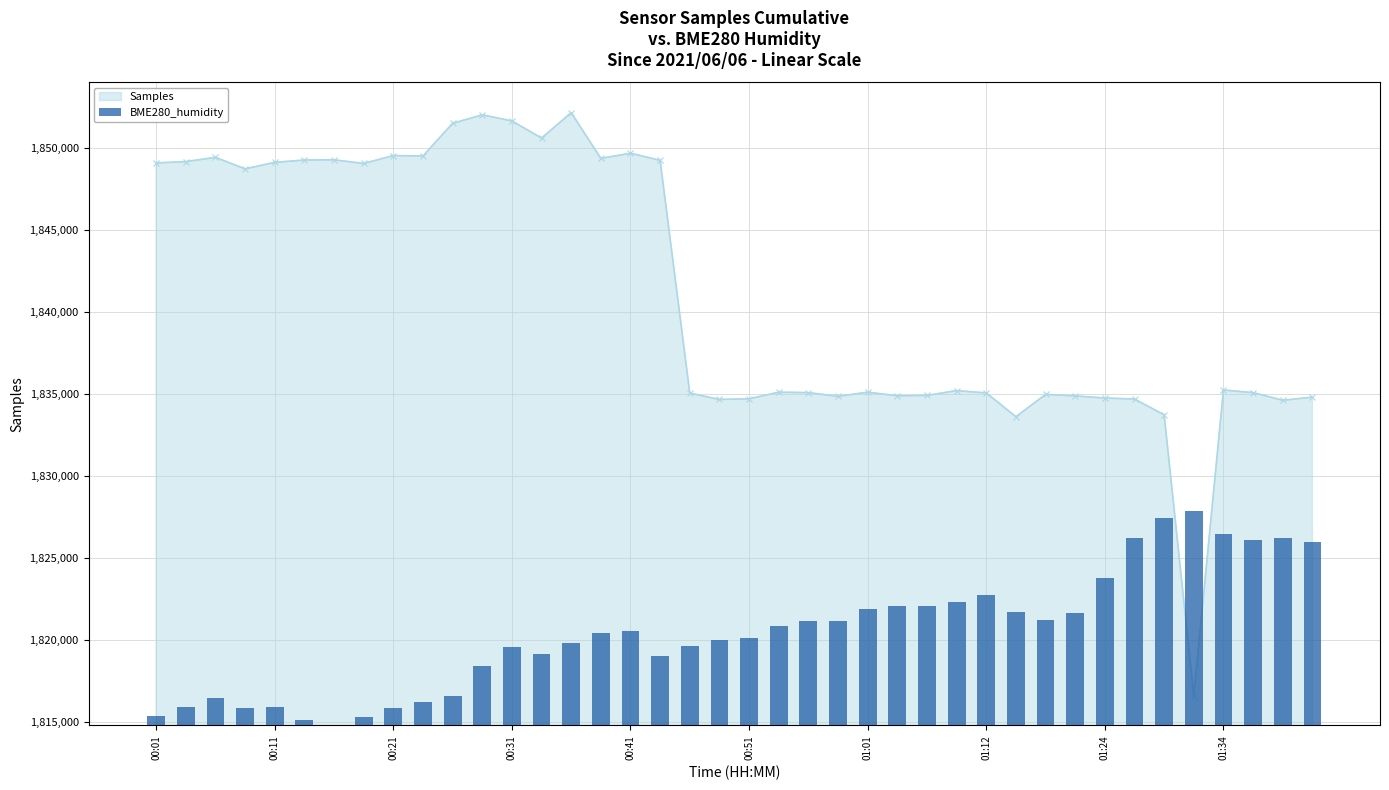

Are the bars horizontal?

No